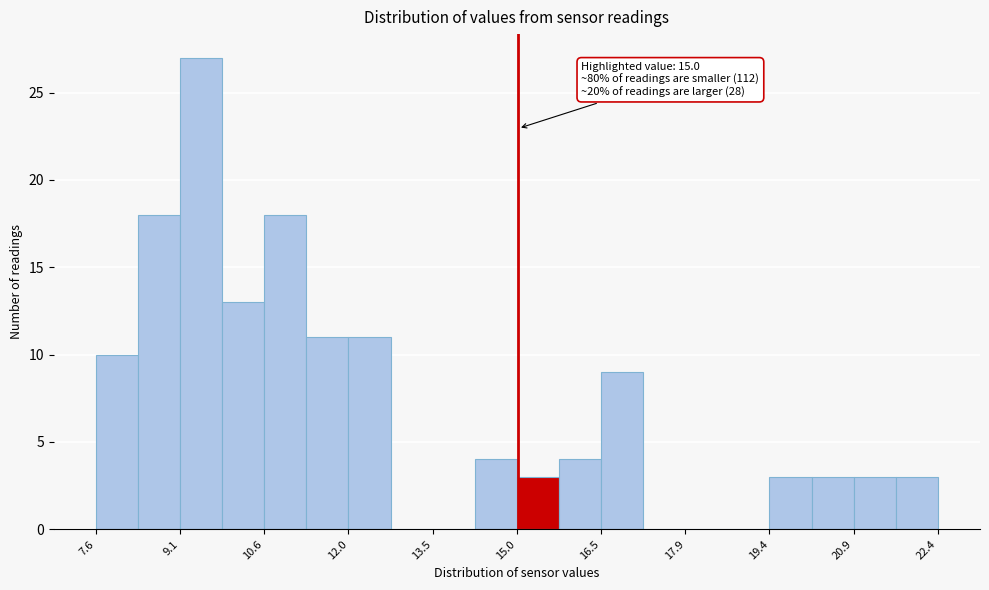

Read against the x-axis, roughly where is the centre of the tallest bar?

9.4